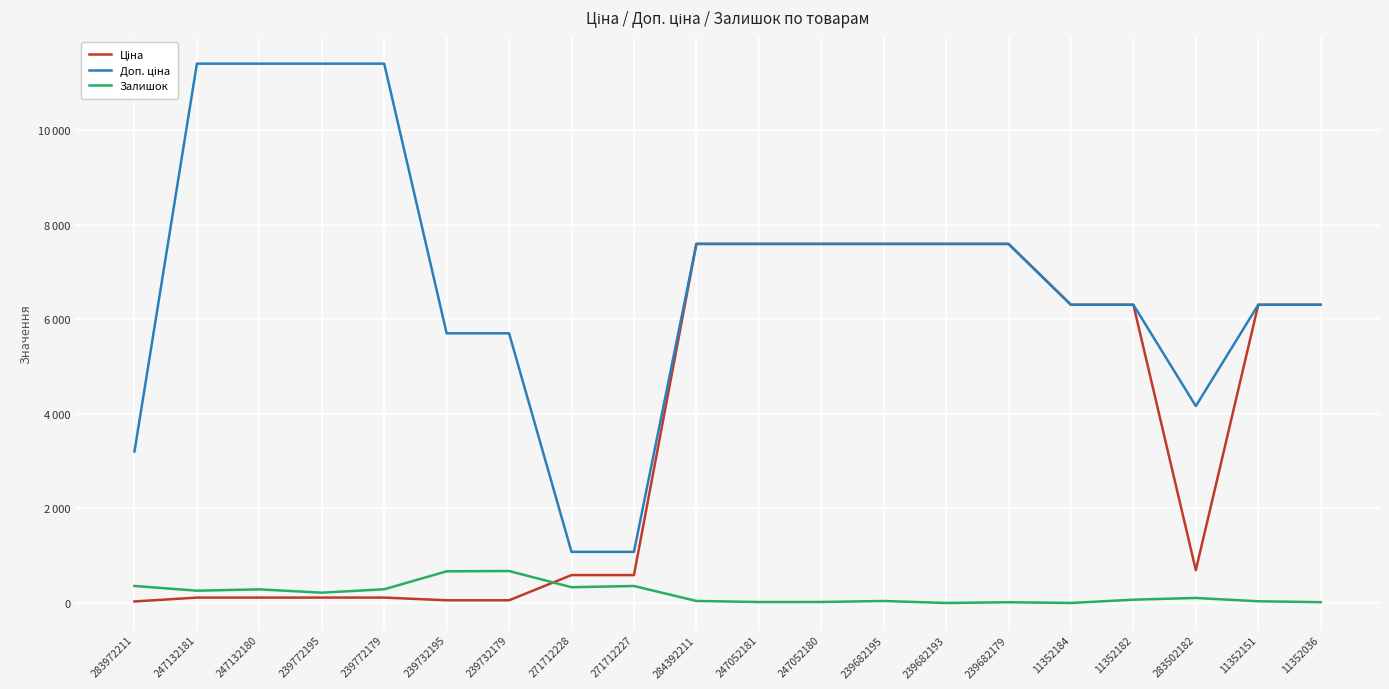

Does the chart have visible grid lines?

Yes